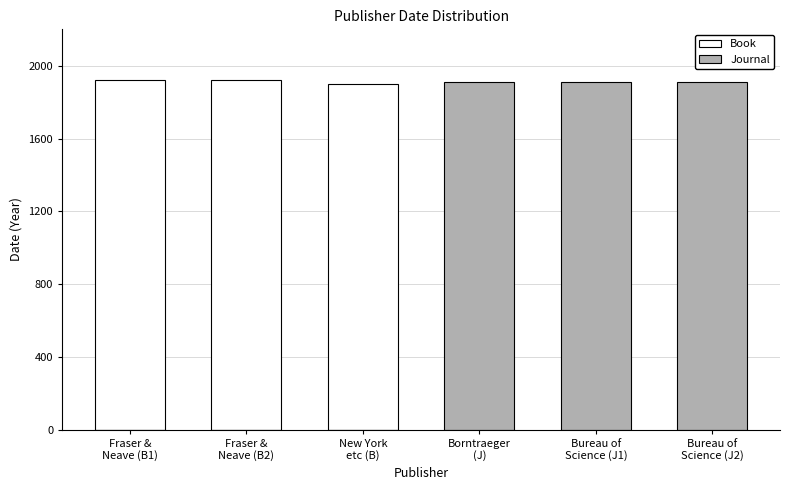

What is the value of the Book bar at the 2nd from the left?

1921